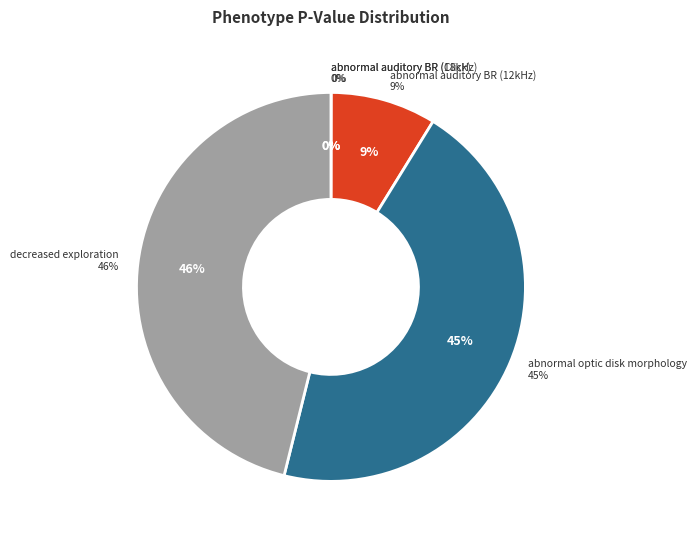

The abnormal auditory brainstem response
(Click-evoked) slice represents 0% of the pie. True or false?

True